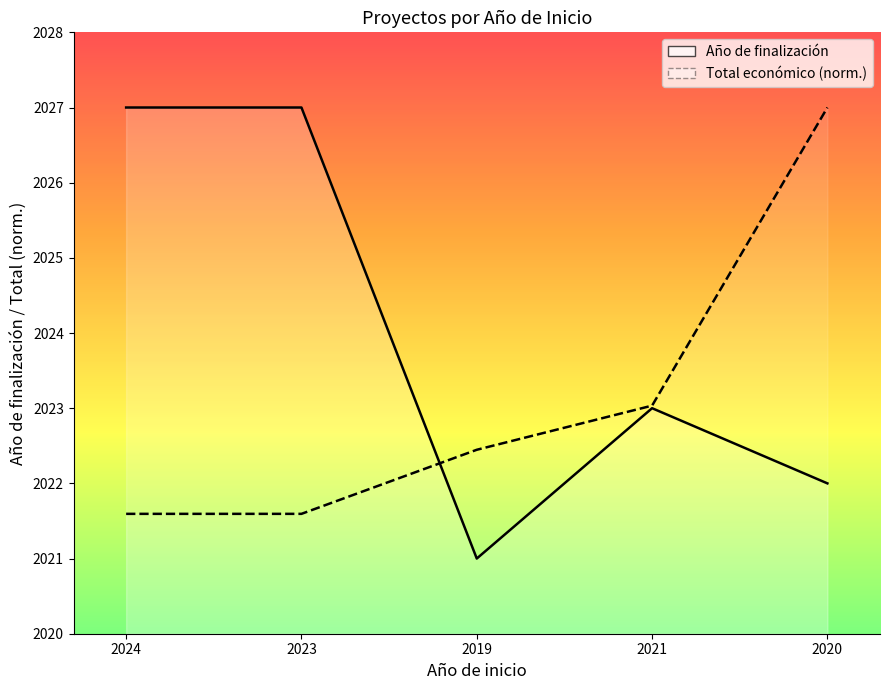

At which category is the sum across all series the highest?

2020